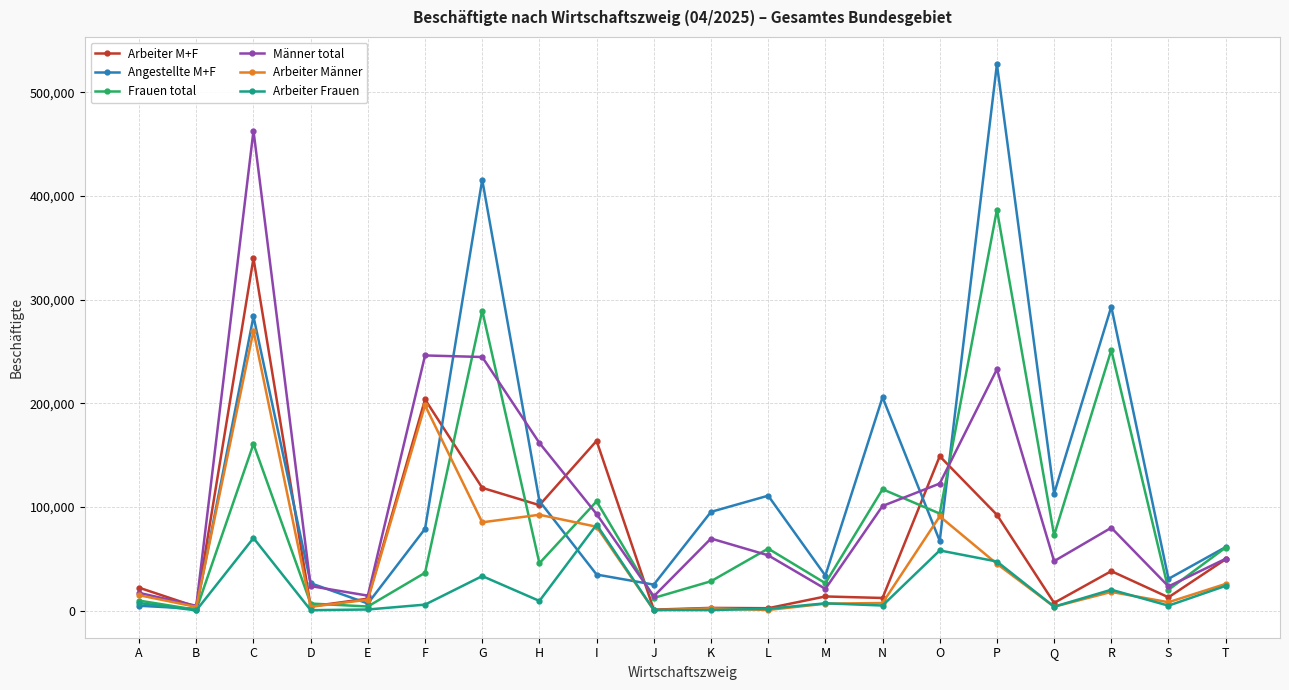

At which category does Angestellte M+F reach its first local peak?

C